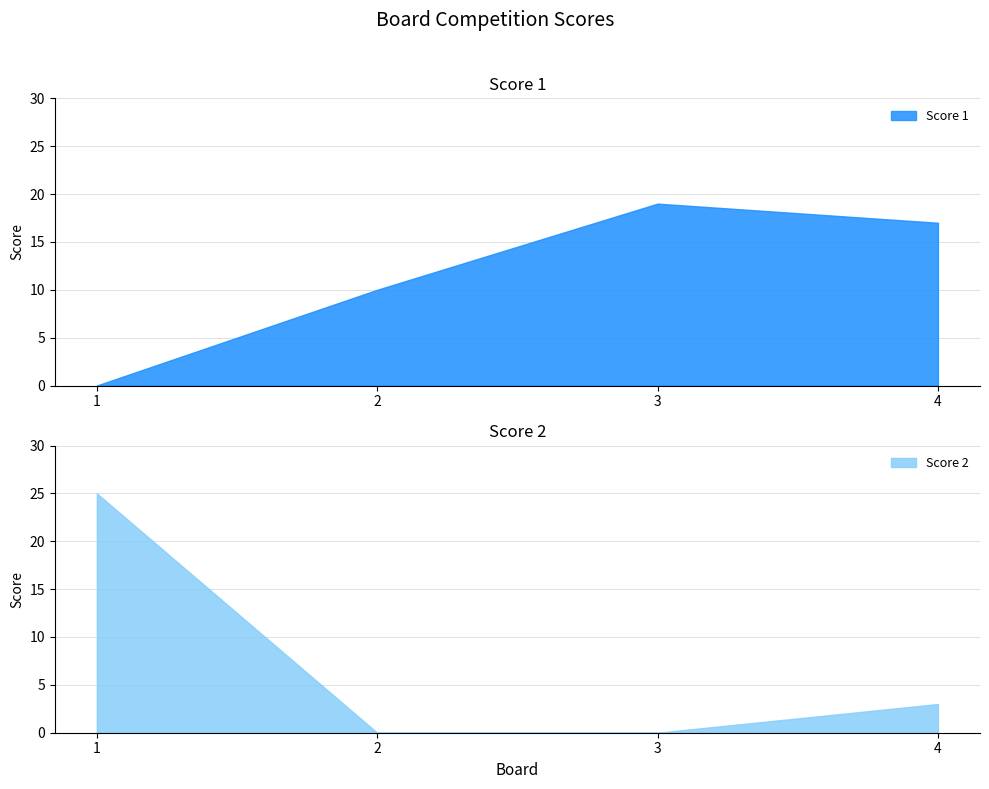

What is the total value across all series at 3?

19